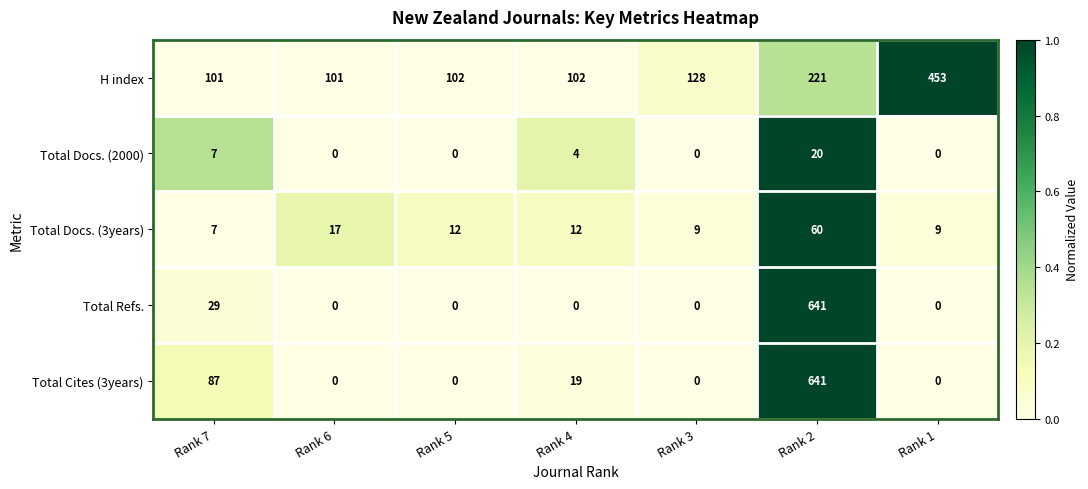

Which series changed the most between Rank 4 and Rank 2?

Total Refs.